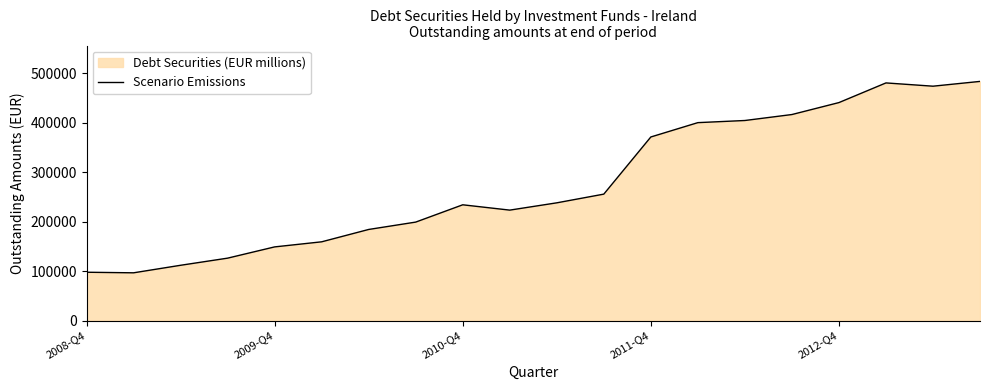

Where is the first local maximum?

2010-Q4